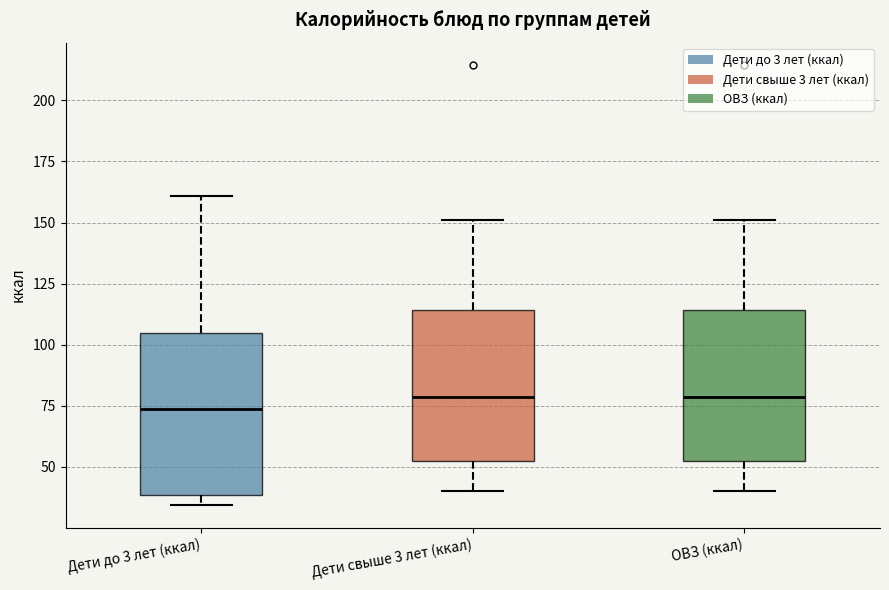

Reading left to right, transcribe this box plot: for each box, give where its median line is, the range the box spans, and where its two whiskers end, as read against the y-axis. The values are not printed on the chart, so give them approximately, as read against the axis.

Дети до 3 лет (ккал): median 75, box 40 to 105, whiskers 35 to 160
Дети свыше 3 лет (ккал): median 80, box 50 to 115, whiskers 40 to 150
ОВЗ (ккал): median 80, box 50 to 115, whiskers 40 to 150